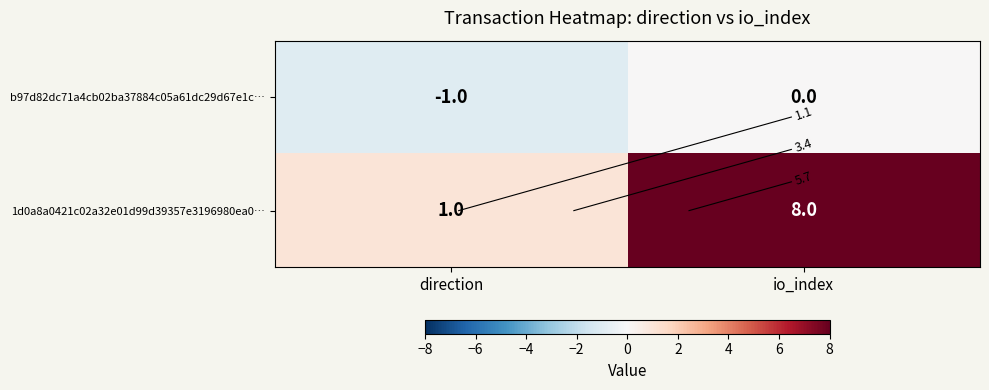

Is it true that 1d0a8a0421c02a32e01d99d39357e3196980ea0… equals 4 at io_index?

False